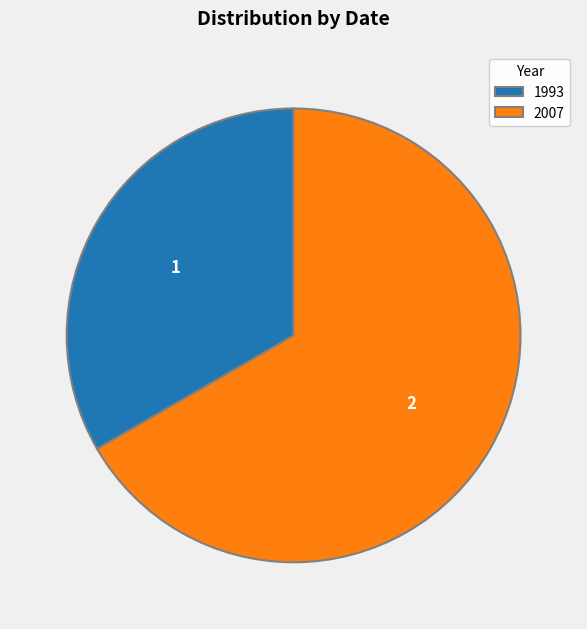

How many slices are in this pie chart?

2